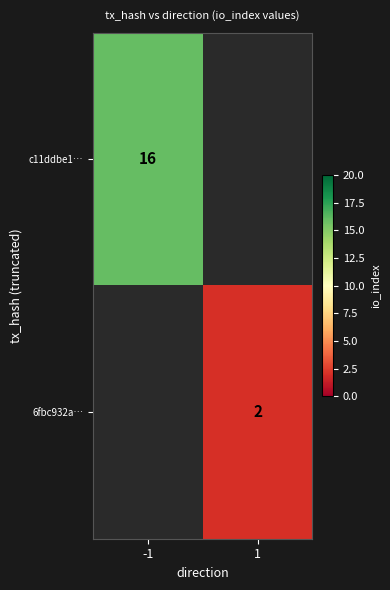

The 6fbc932a… series shows 3 at 1. True or false?

False